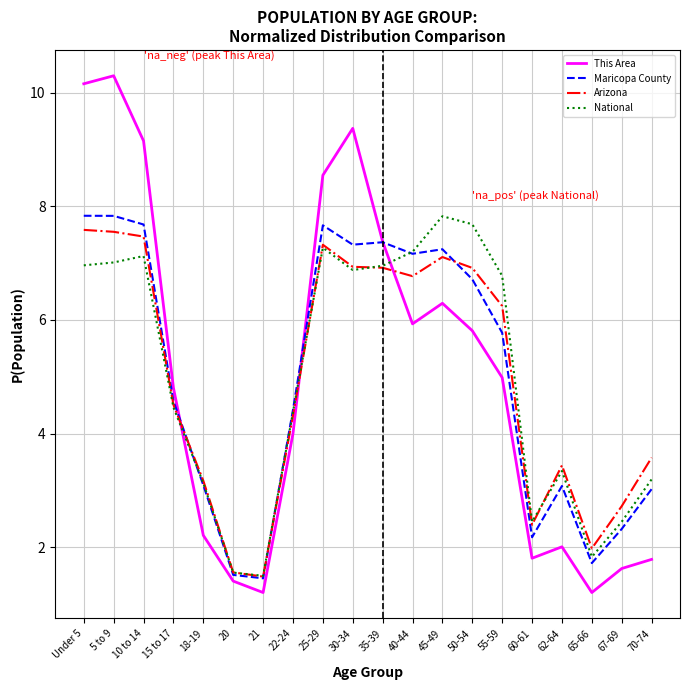

At which label does National first exceed 6?

Under 5